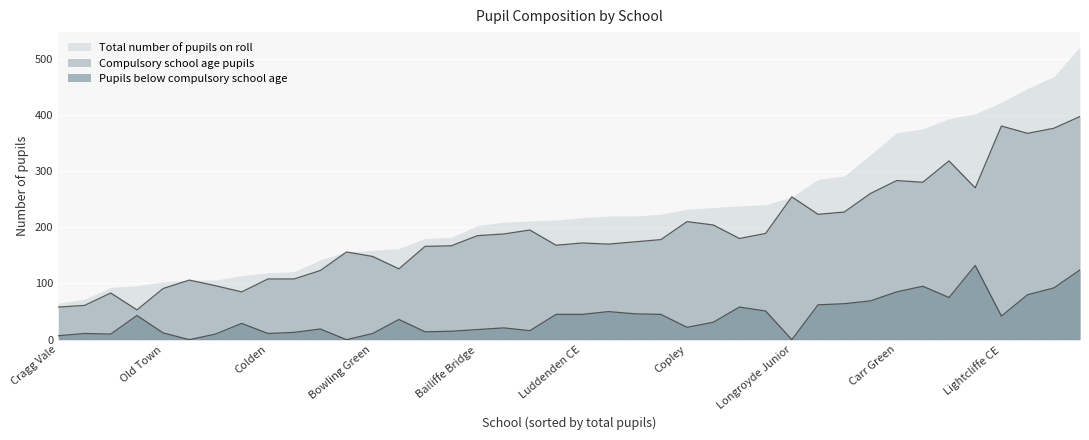

What is the greatest value displayed?

521